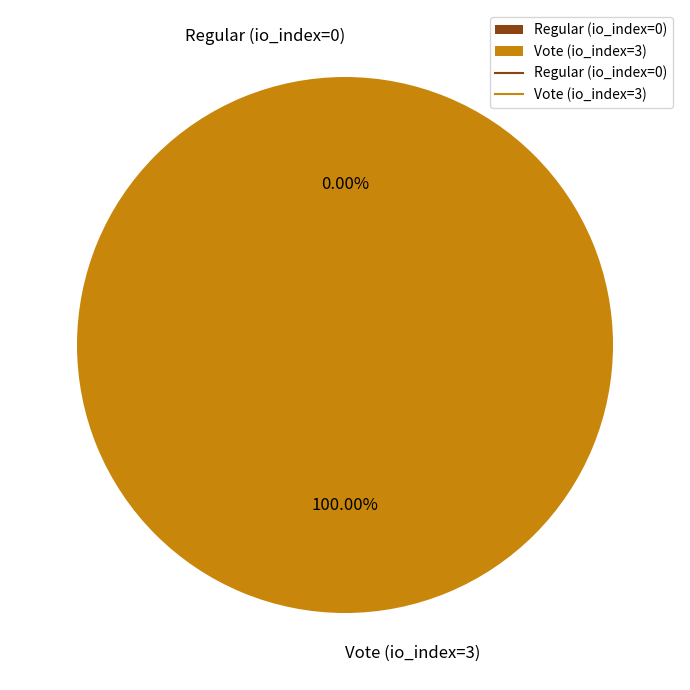

What is the smallest slice in the pie chart?

Regular (io_index=0)